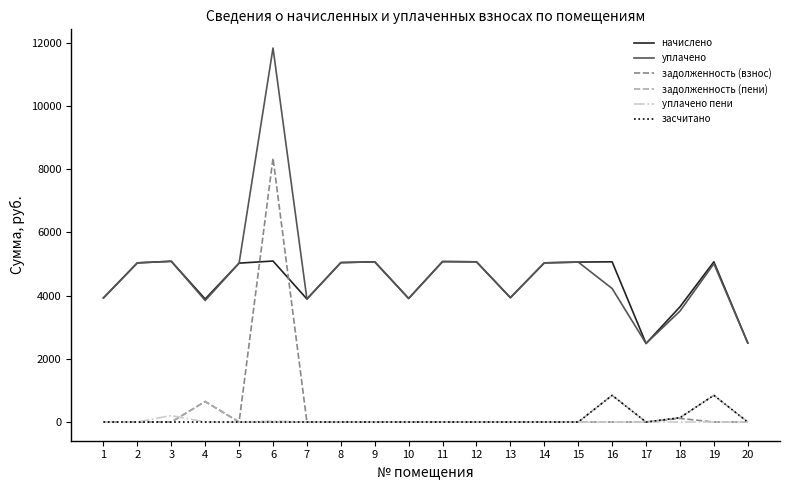

Where is задолженность (взнос) nearest to the value 4175?

4